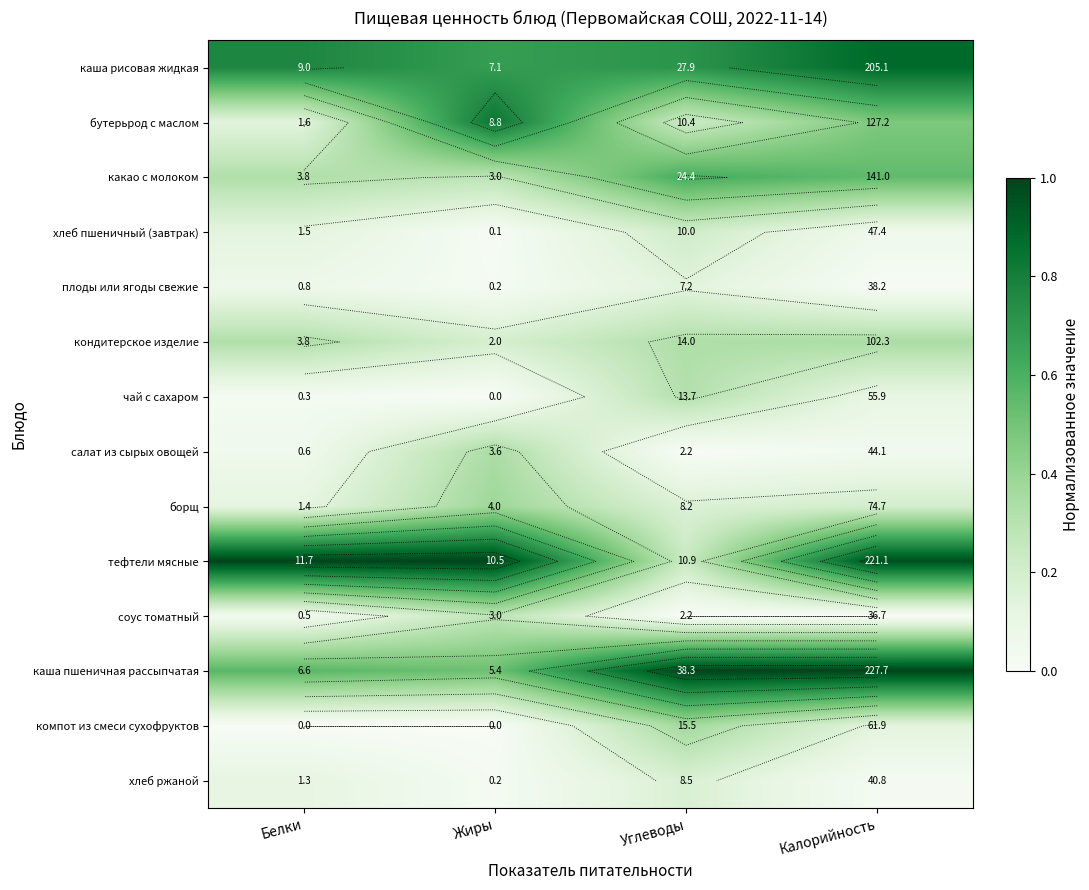

Which has a higher value, Жиры or Калорийность?

Калорийность